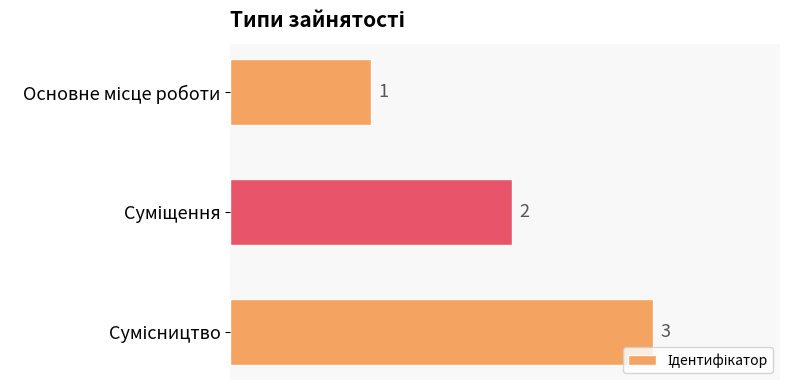

What is the value of the 3rd bar from the top?

3